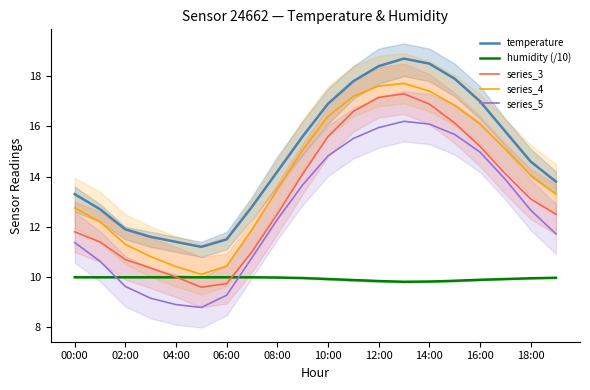

How many lines are shown in the chart?

5